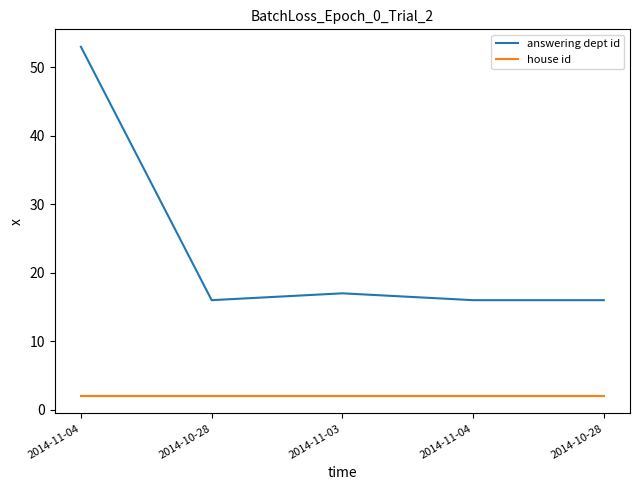

Which label corresponds to the smallest value in the chart?

2014-11-04